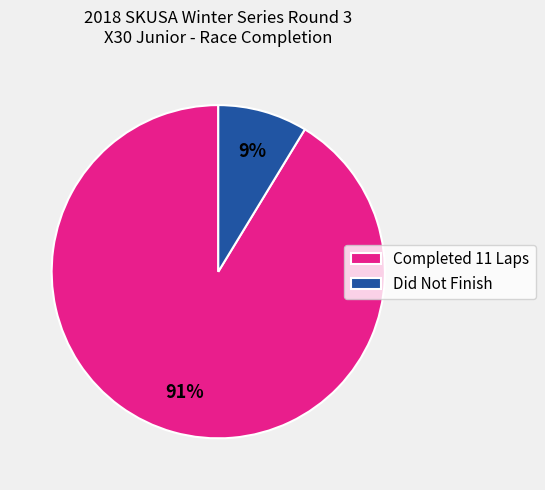

How many slices are in this pie chart?

2